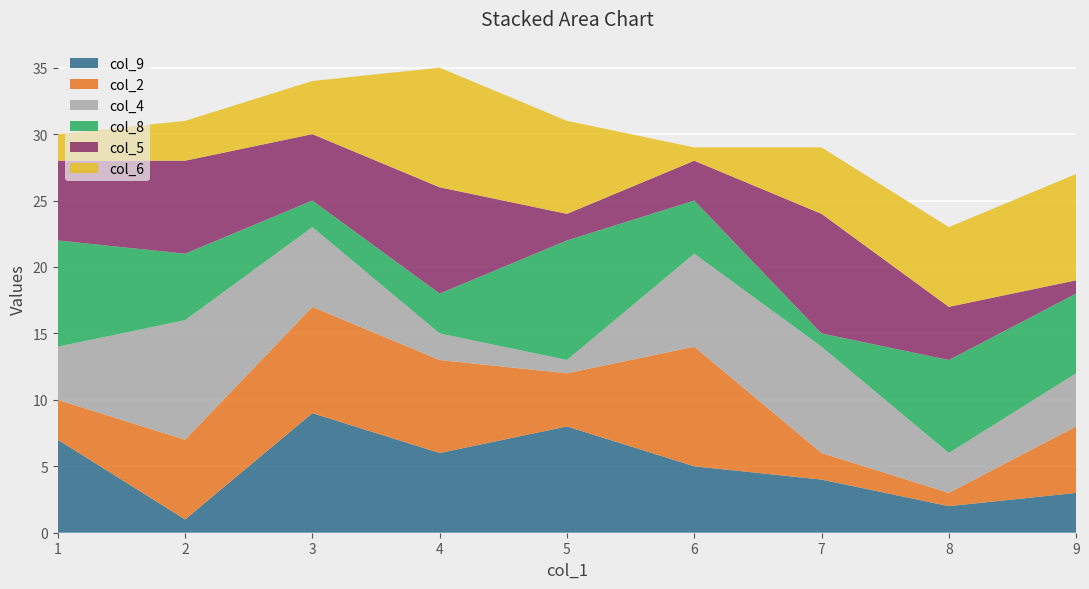

Rank the categories by col_9 value from lowest to highest.

2, 8, 9, 7, 6, 4, 1, 5, 3